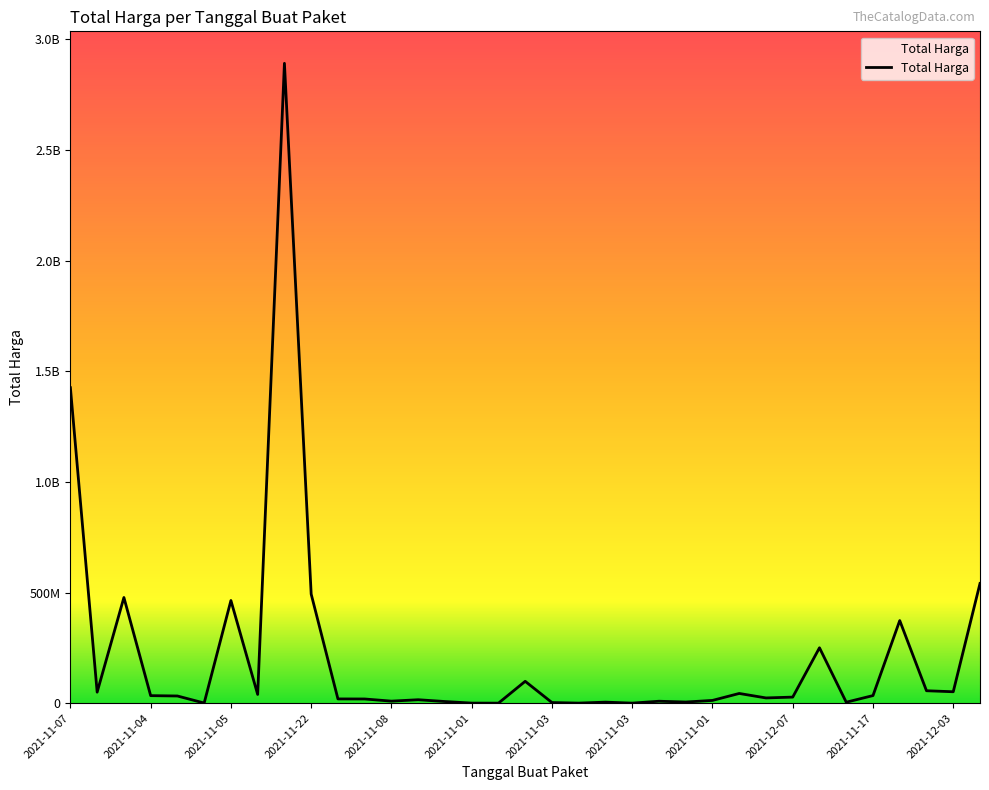

Is this an area chart (filled region under the line)?

No